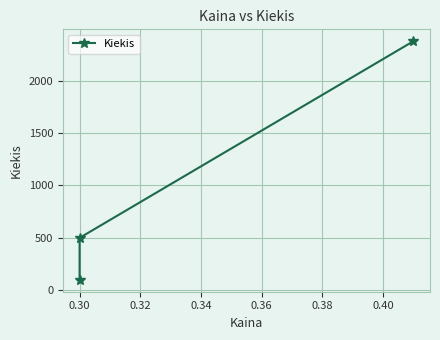

At which label is the value closest to 1238?

0.30